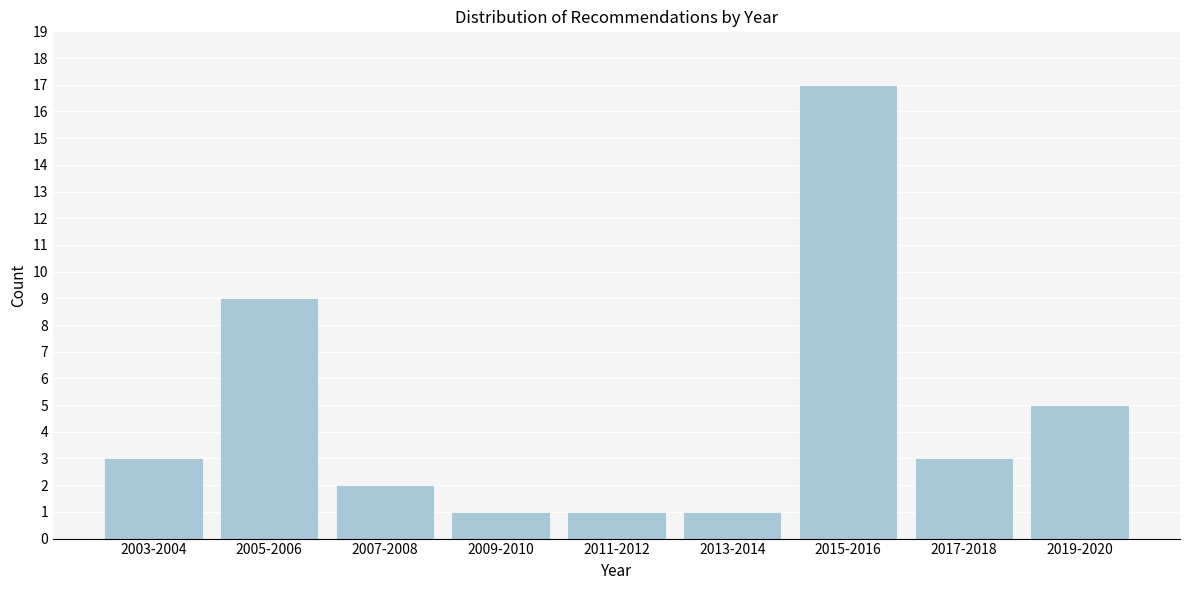

Reading left to right, list all the values displayed in this chart.

2003-2004=3	2005-2006=9	2007-2008=2	2009-2010=1	2011-2012=1	2013-2014=1	2015-2016=17	2017-2018=3	2019-2020=5